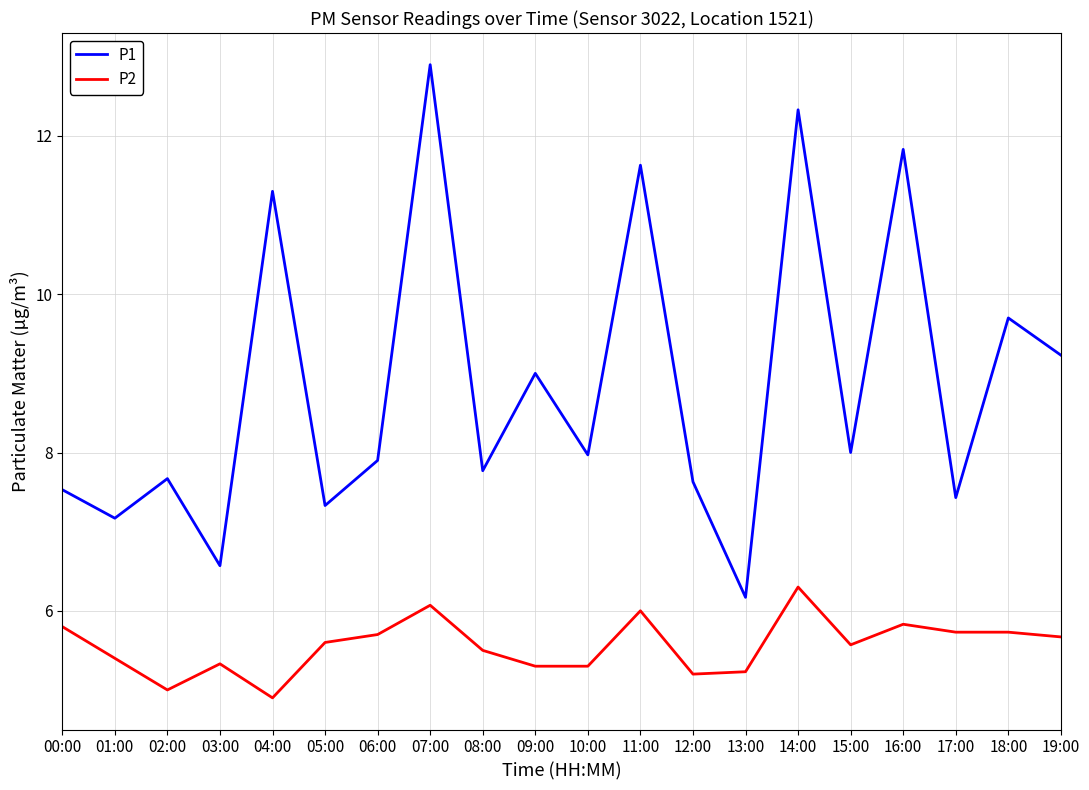

What are all the series names shown in the legend?

P1, P2